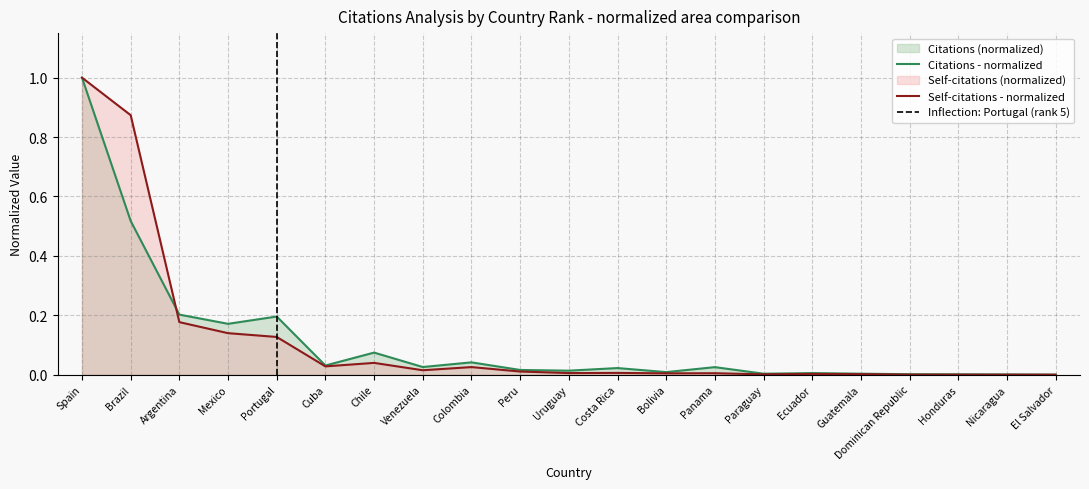

List the series in order of their overall mean, lowest first.

Citations, Self-citations